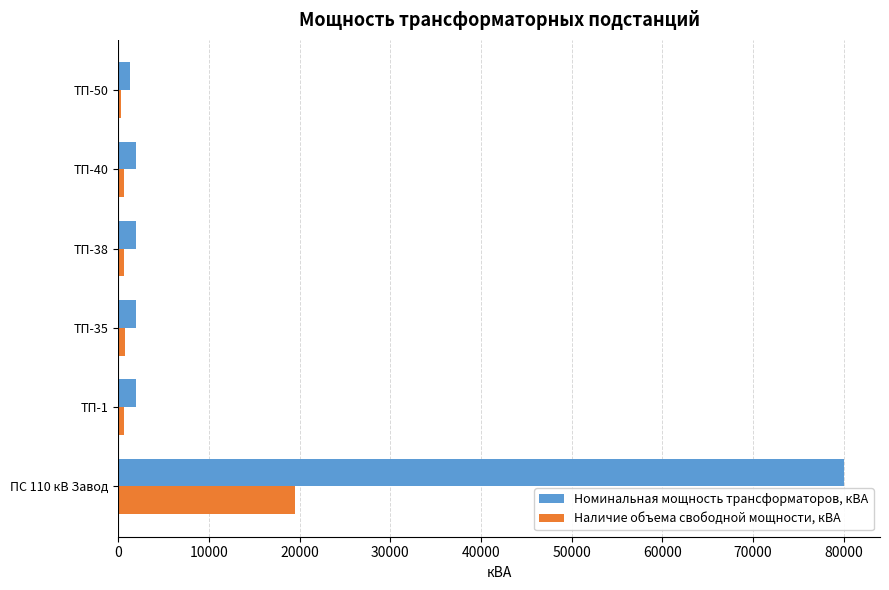

What is the minimum value shown in the chart?

375